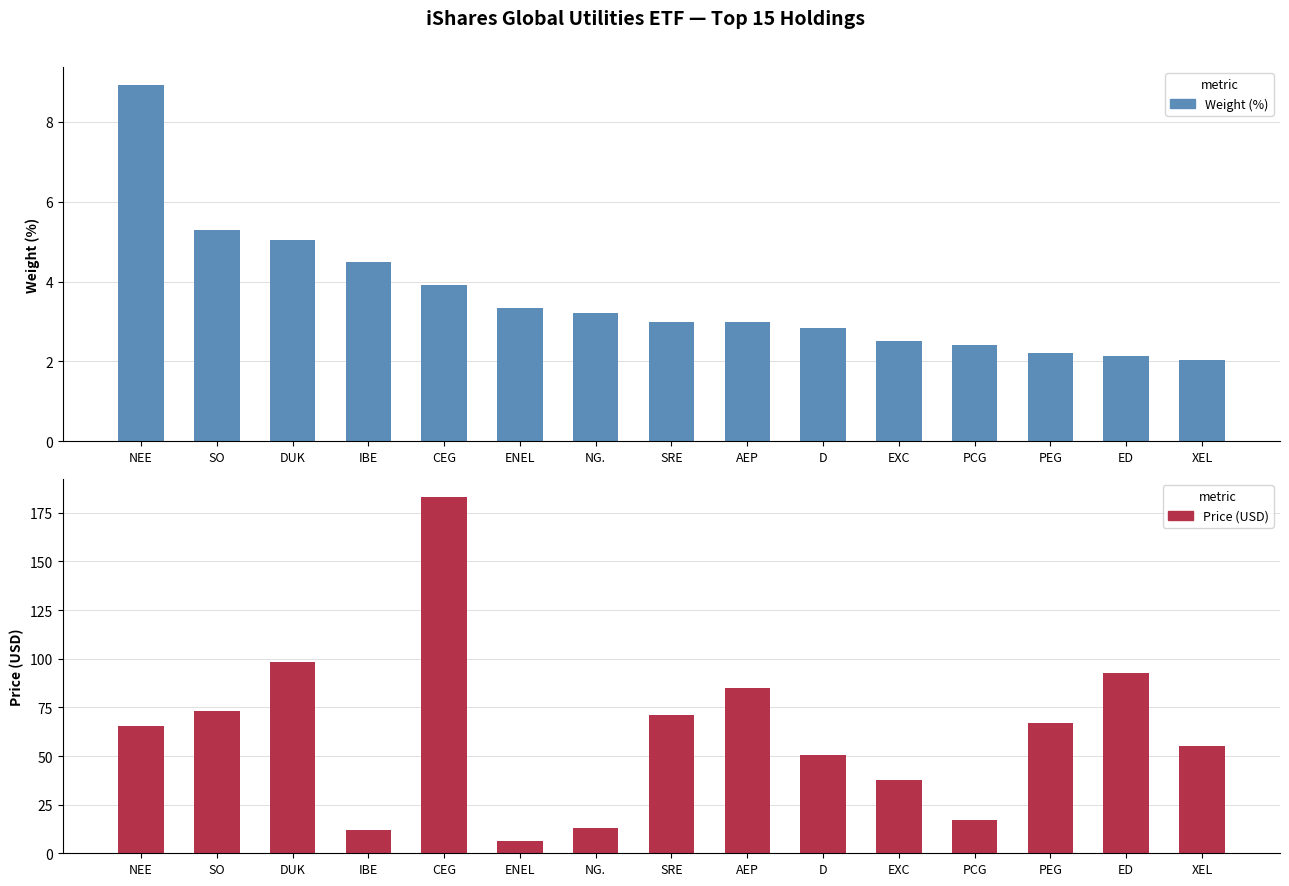

The value of Price (USD) at SRE is 71.1. True or false?

True